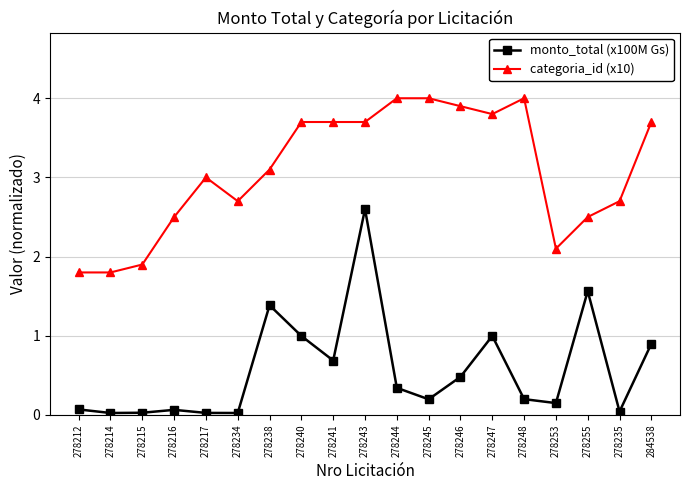

Is it true that categoria_id (x10) equals 4.9 at 278217?

False